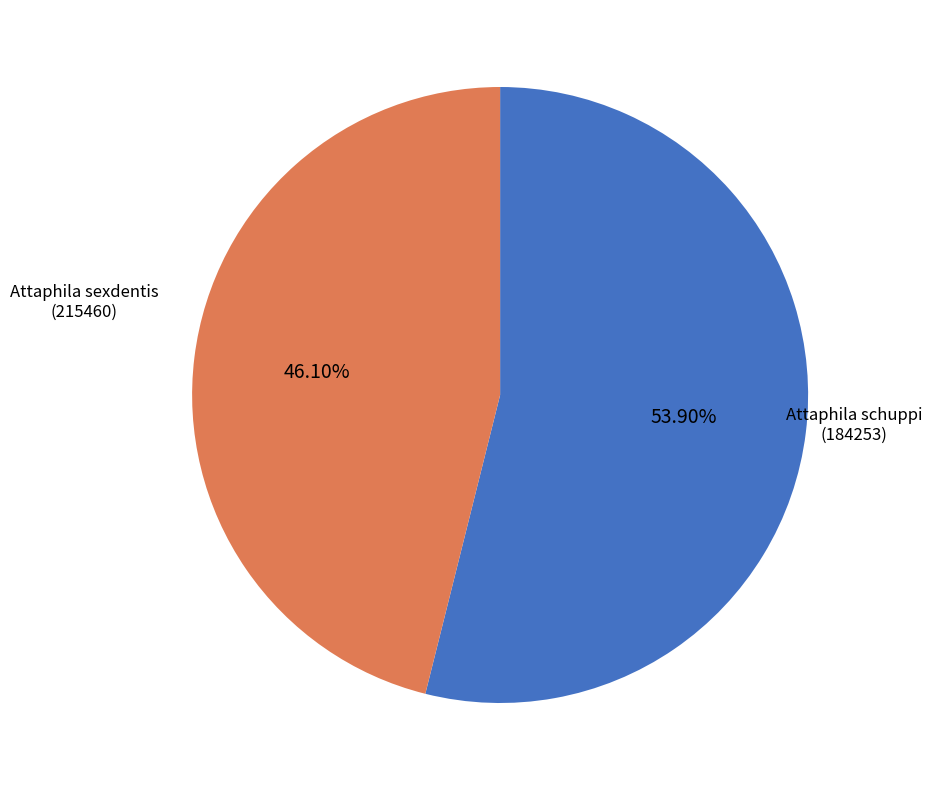

Is there a majority slice in this chart?

Yes